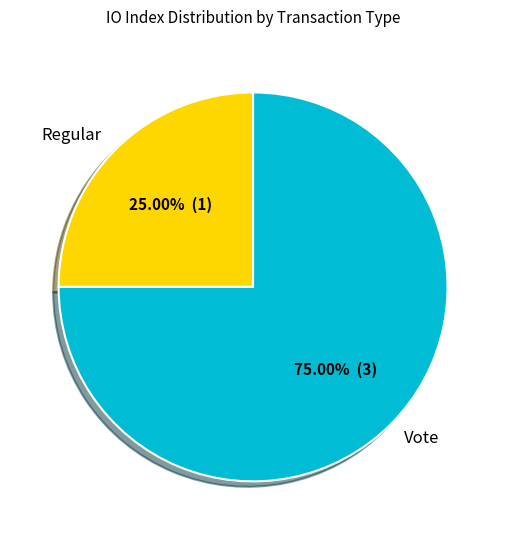

What is the ratio of the value at Vote to the value at Regular?

3.0